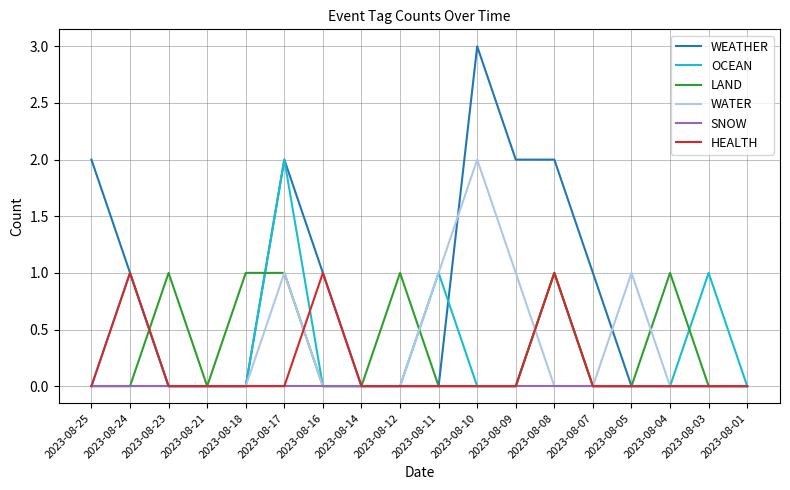

Which series has the widest spread of values?

WEATHER